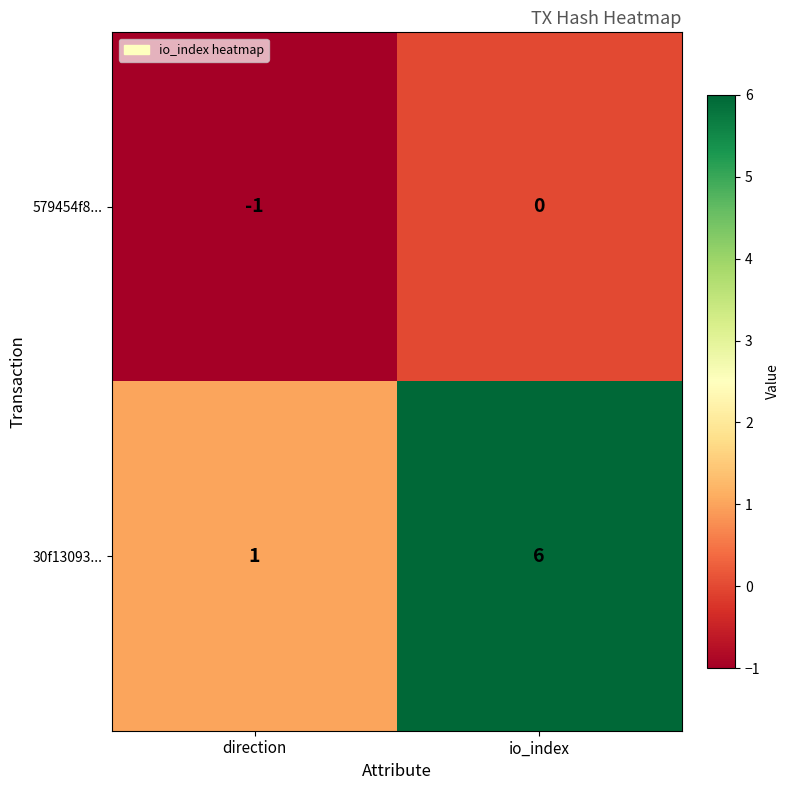

What is the difference between the 30f13093... values at io_index and direction?

5